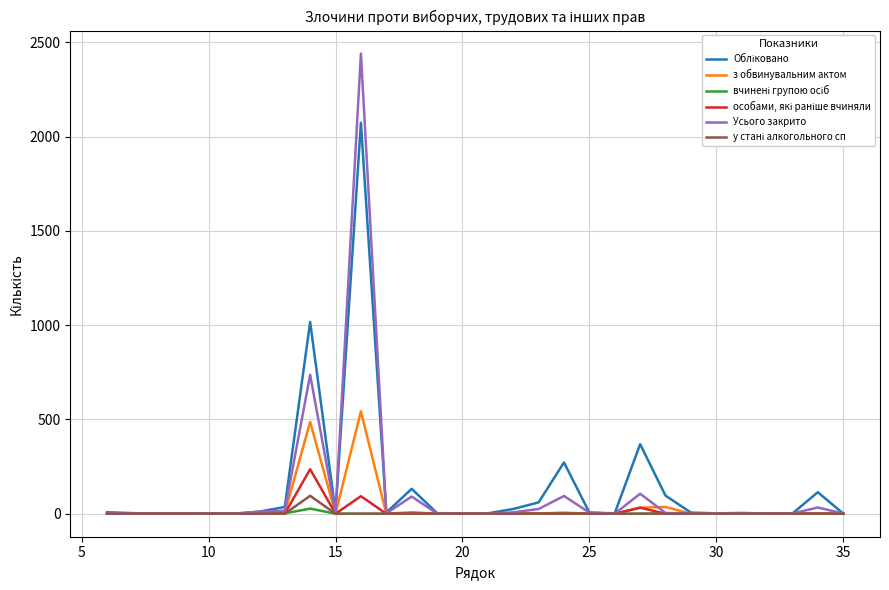

Which series has the widest spread of values?

Усього закрито